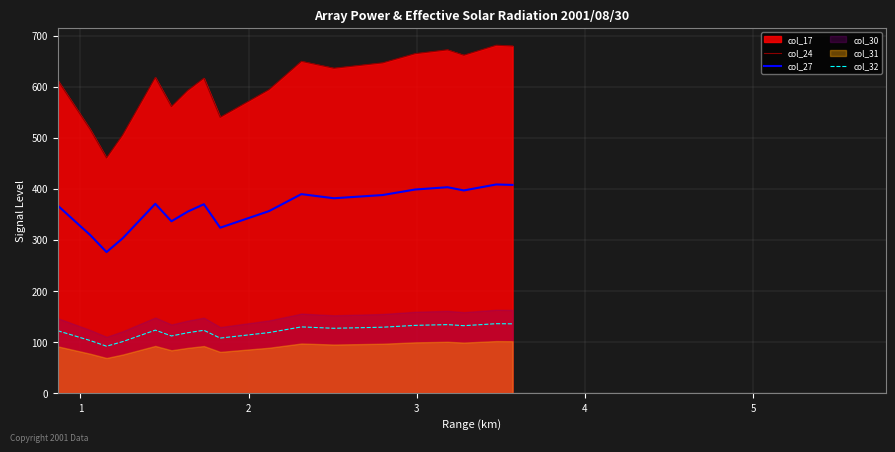

What is the spread (max minus min) of values at 8?

432.0